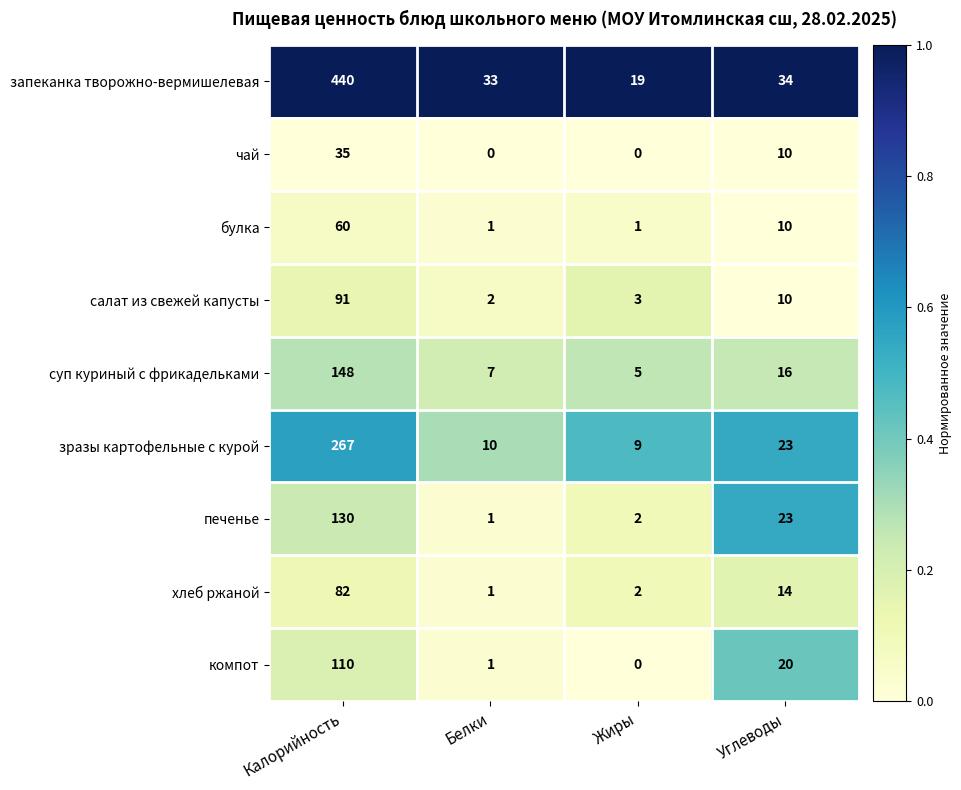

Which series changed the most between Калорийность and Белки?

запеканка творожно-вермишелевая